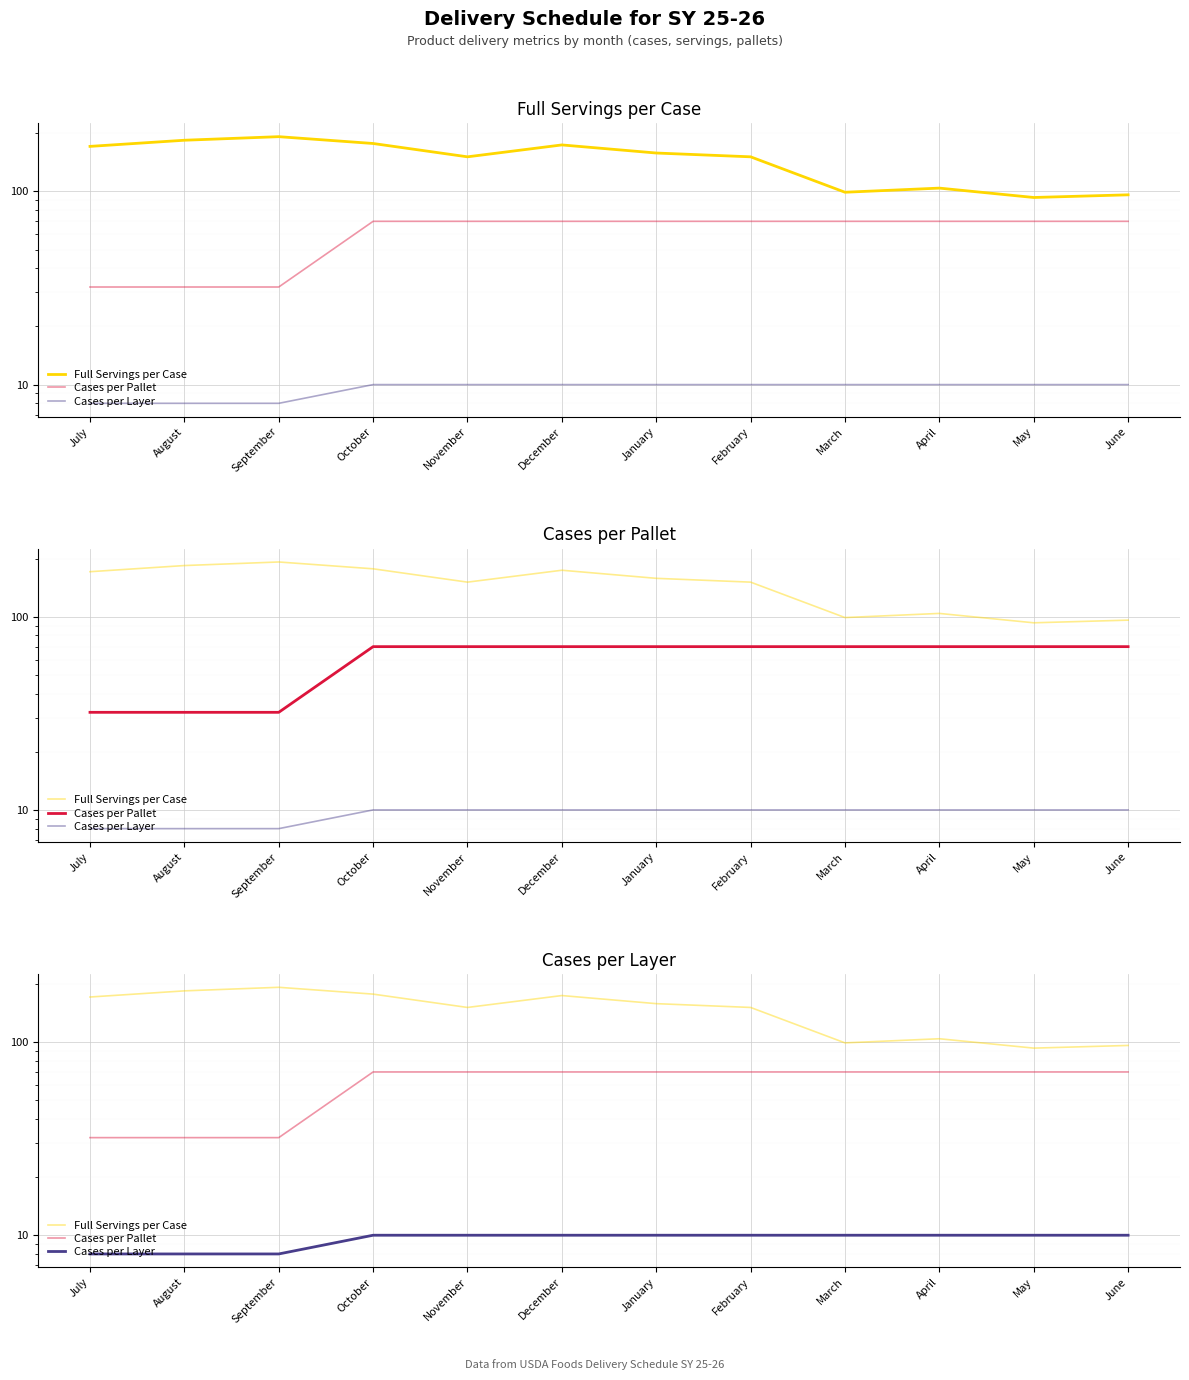

Where is Cases per Pallet nearest to the value 51?

July